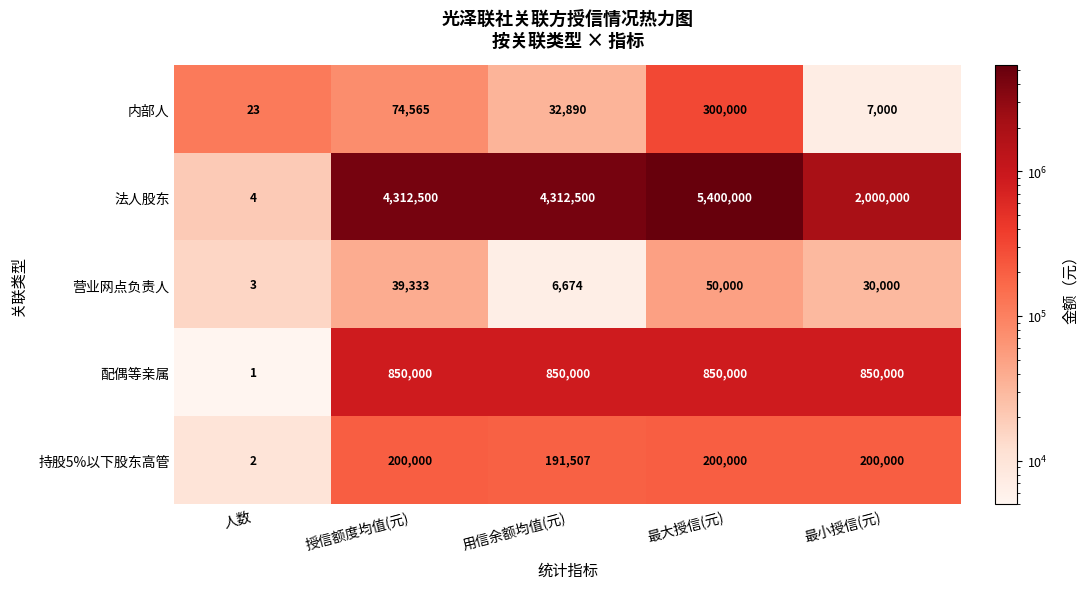

What is the approximate value of 营业网点负责人 at 最大授信(元), to the nearest 100?

50000